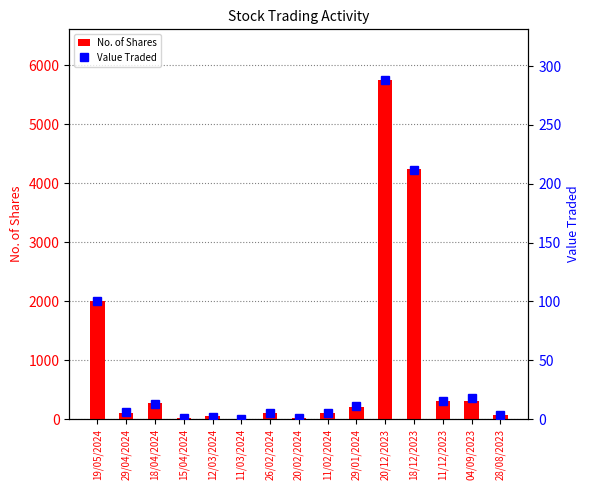

What is the average value of the No. of Shares series?

902